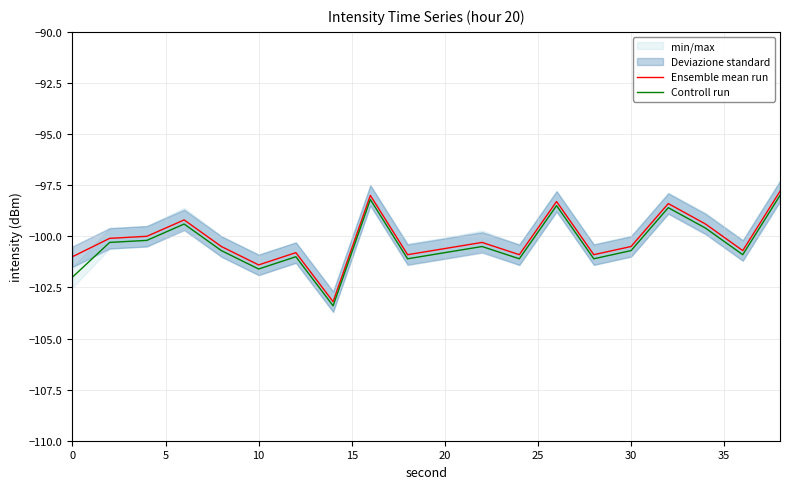

What is the difference between the maximum and second lowest values in the Controll run series?

4.0